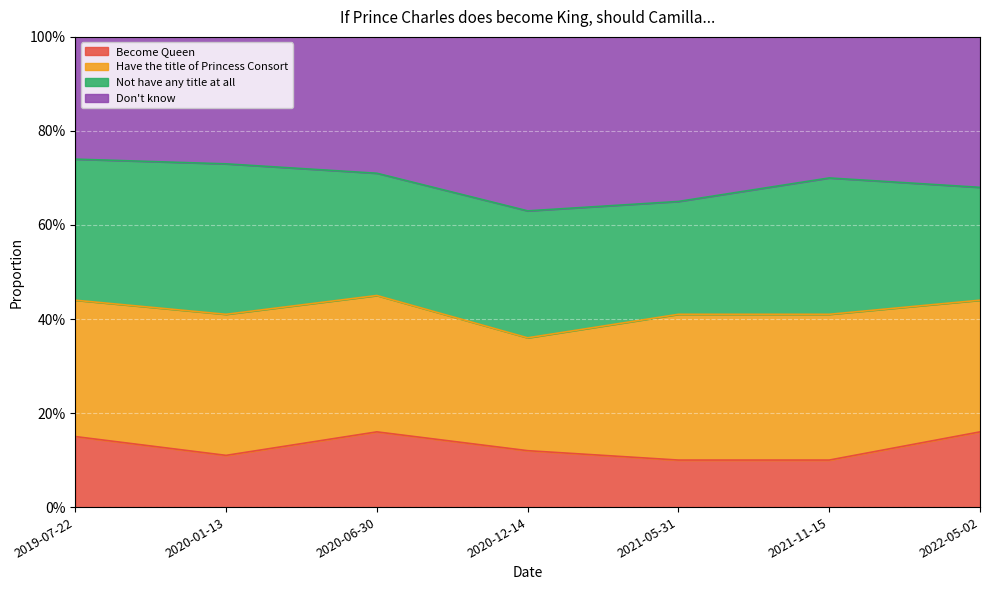

What are all the series names shown in the legend?

Become Queen, Have the title of Princess Consort, Not have any title at all, Don't know